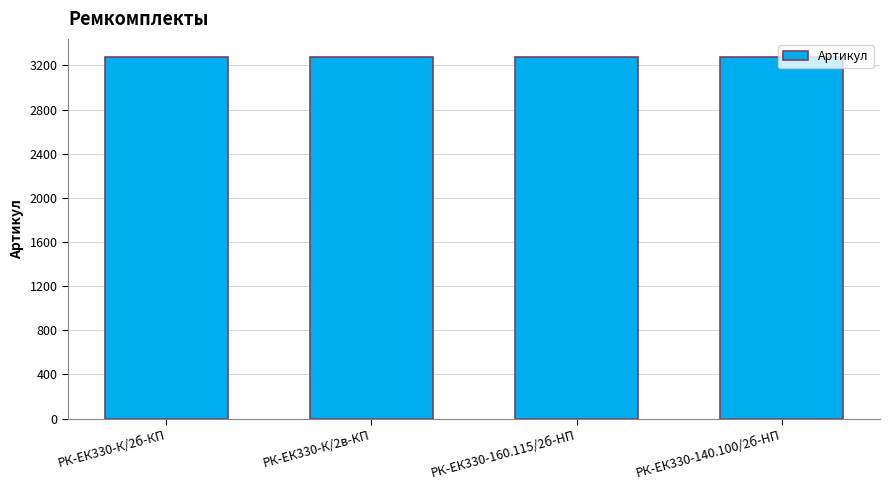

What is the ratio of the value at РК-ЕК330-140.100/2б-HП to the value at РК-ЕК330-К/2в-КП?

1.0